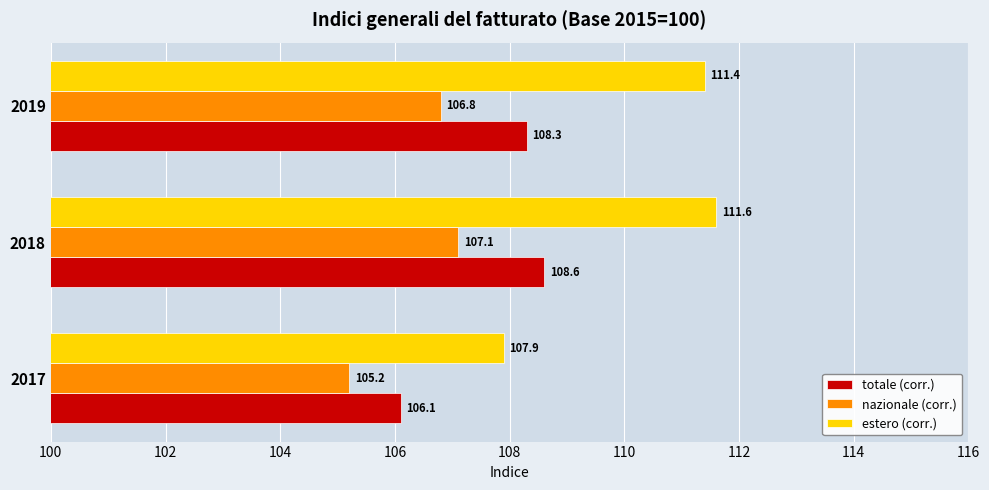

What is the spread (max minus min) of values at 2018?

4.5